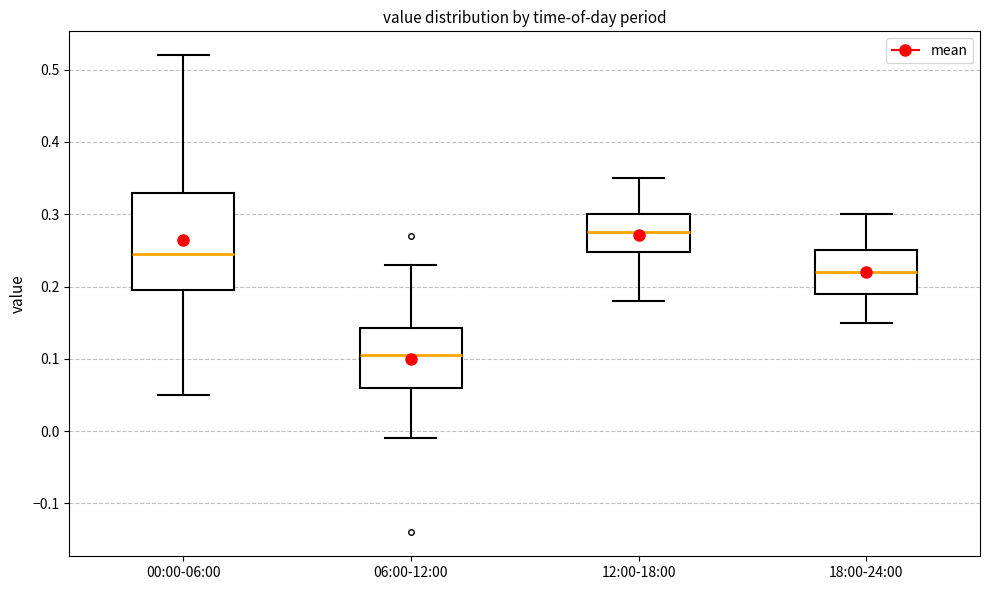

Comparing the boxes themselves (not the whiskers), which one is the tallest?

00:00-06:00